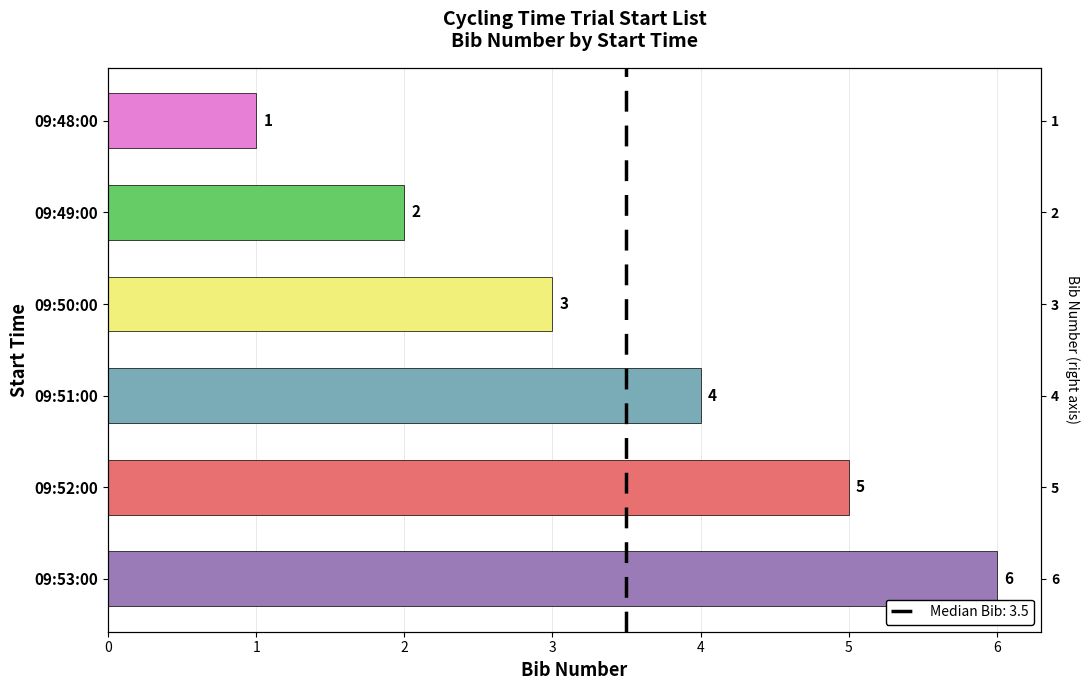

Reading left to right, extract all data points from this chart.

1	2	3	4	5	6